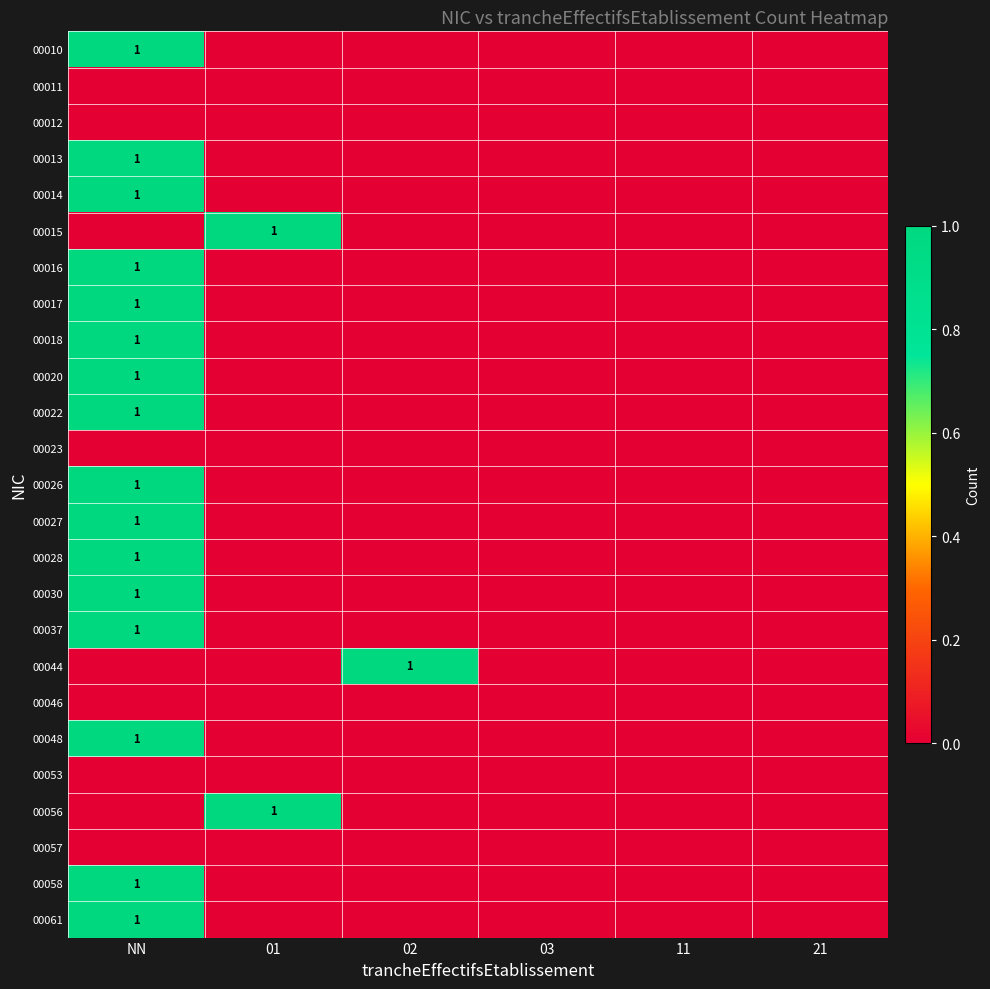

The value of 00056 at 01 is 0. True or false?

False